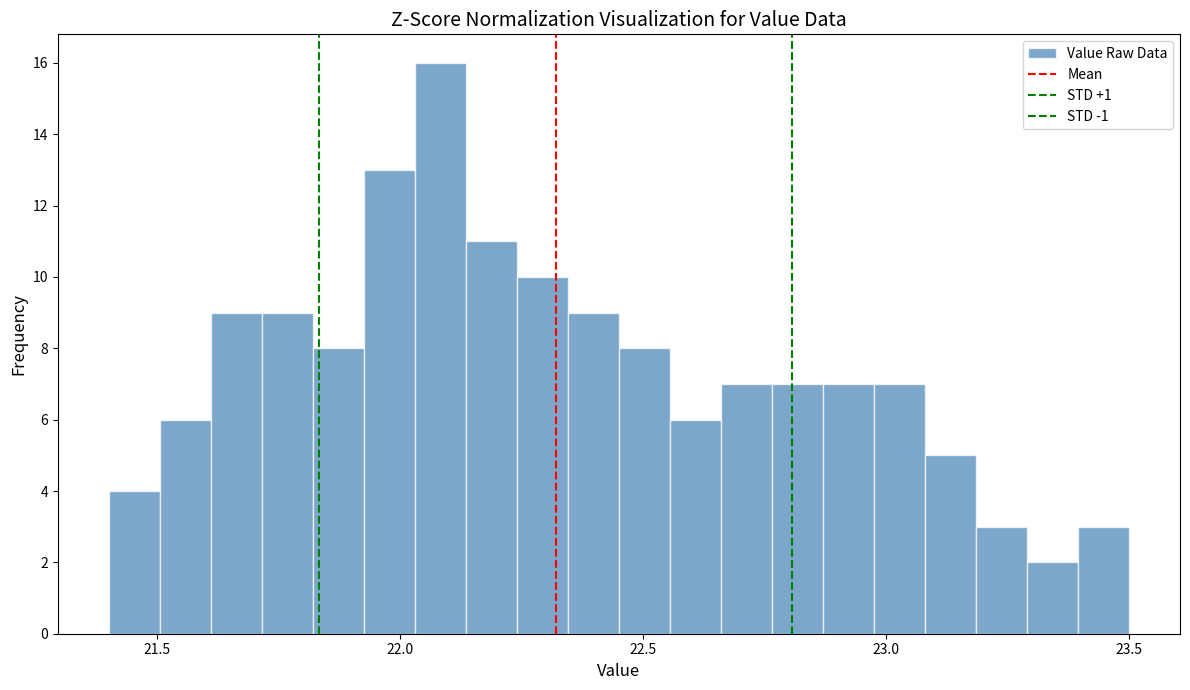

Around what value on the x-axis is the tallest bar? Give the approximate position of its centre, as read against the axis.

22.10